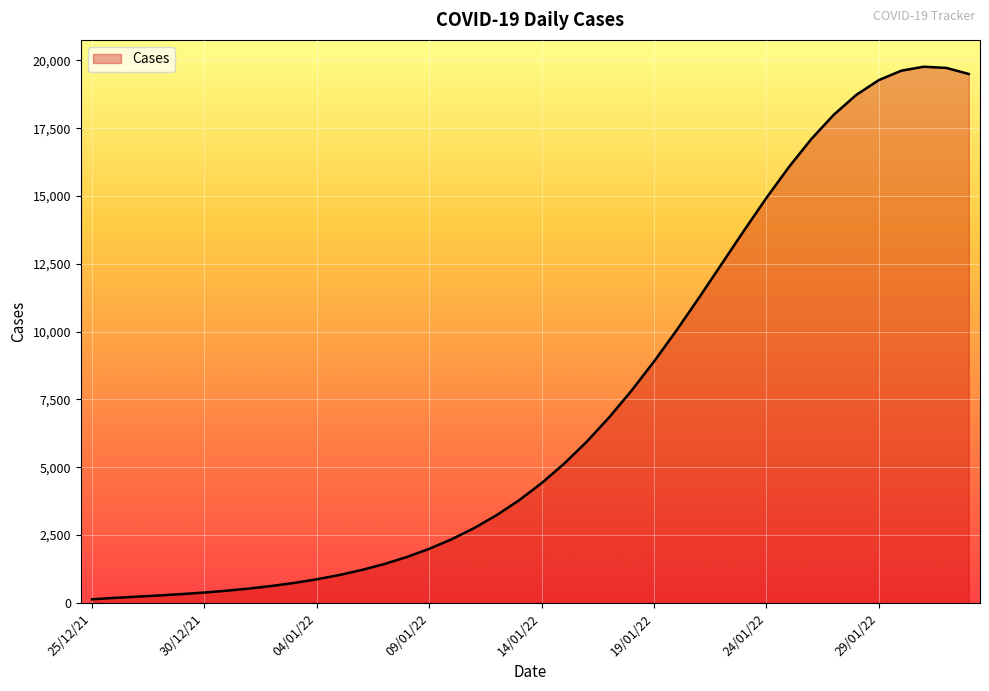

How many lines are shown in the chart?

1